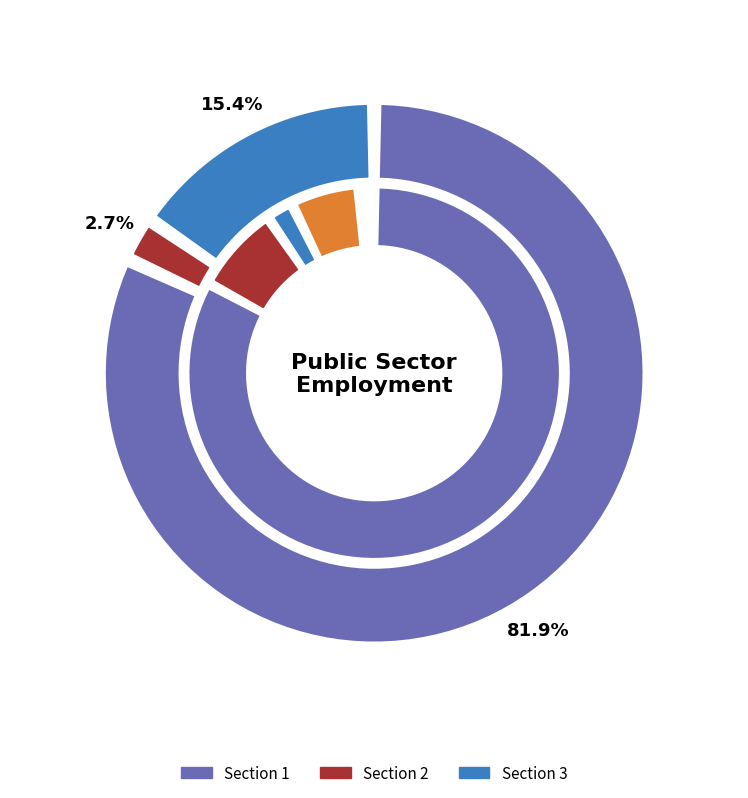

Combined, what portion of the pie is Section 2 and Section 1?

84.6%